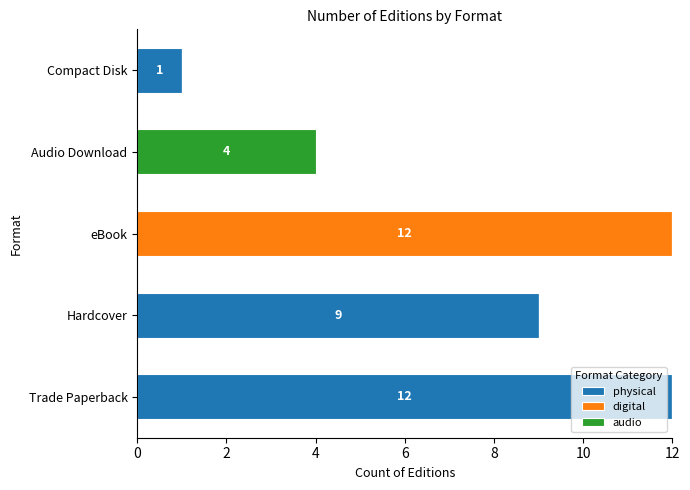

What is the total value across all series at Trade Paperback?

12